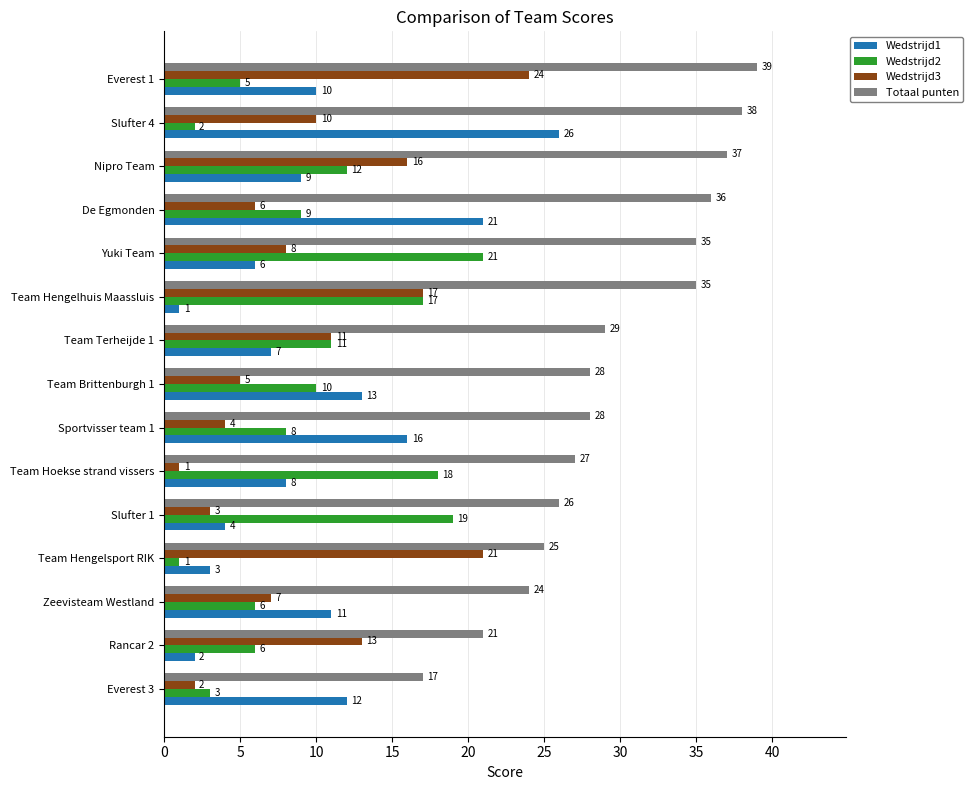

Read the Wedstrijd2 value at Team Hoekse strand vissers, to the nearest 5.

20